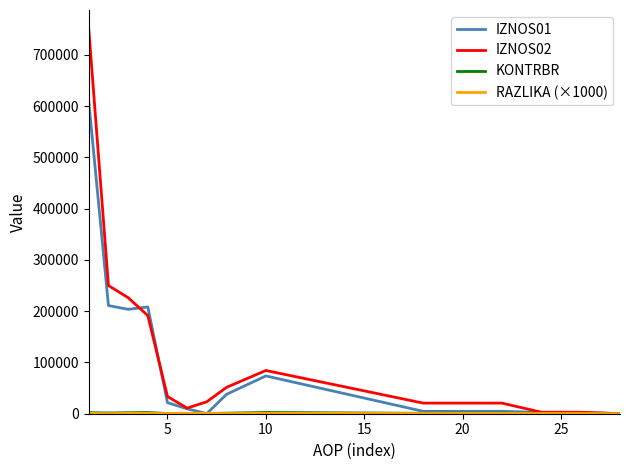

Which series has the largest range (max minus min)?

IZNOS02